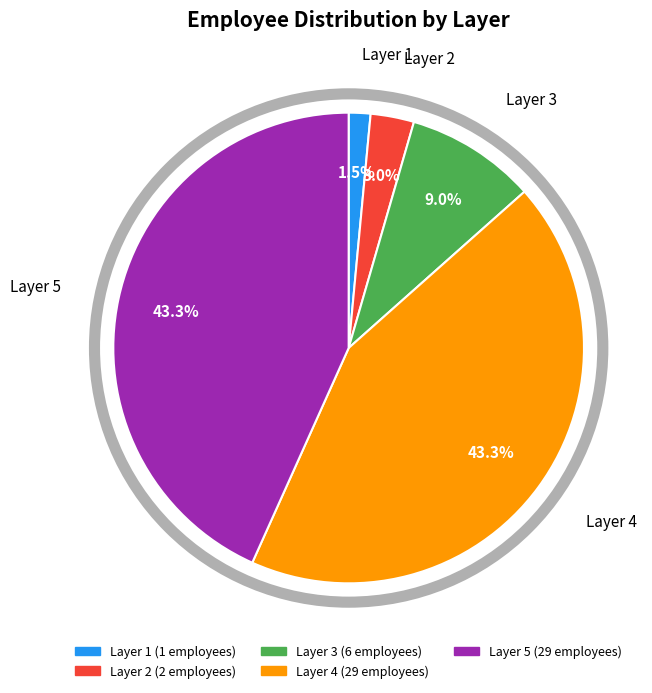

What is the smallest slice in the pie chart?

Layer 1